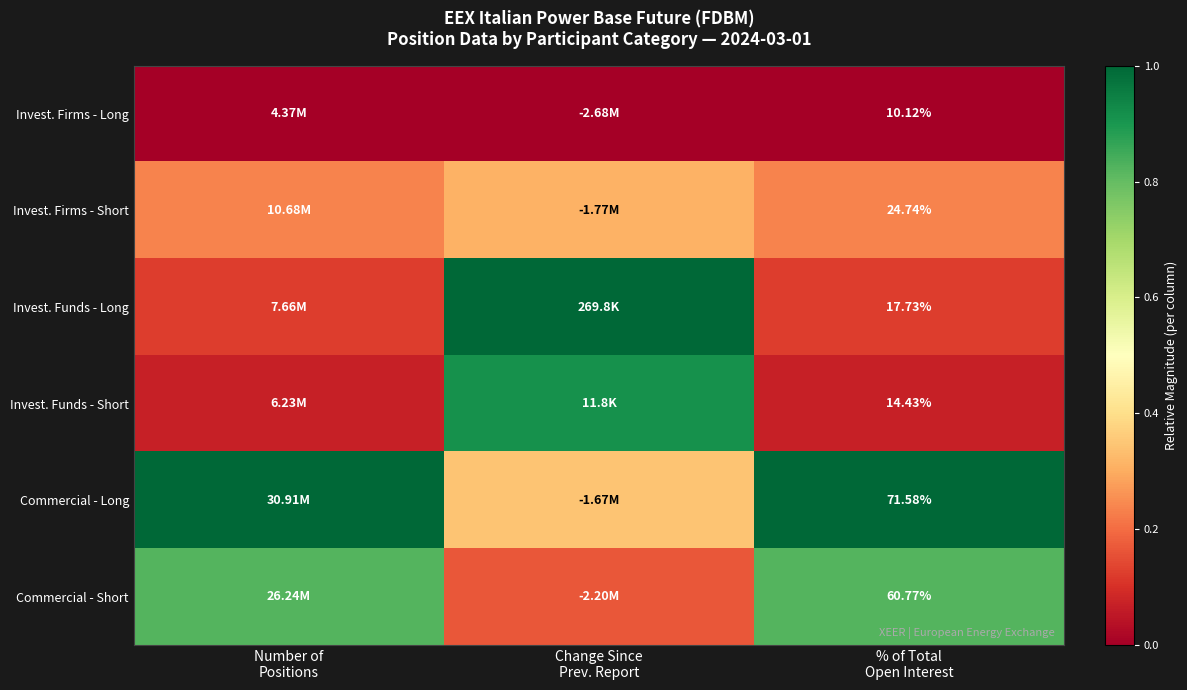

Count the number of data series in this chart.

6